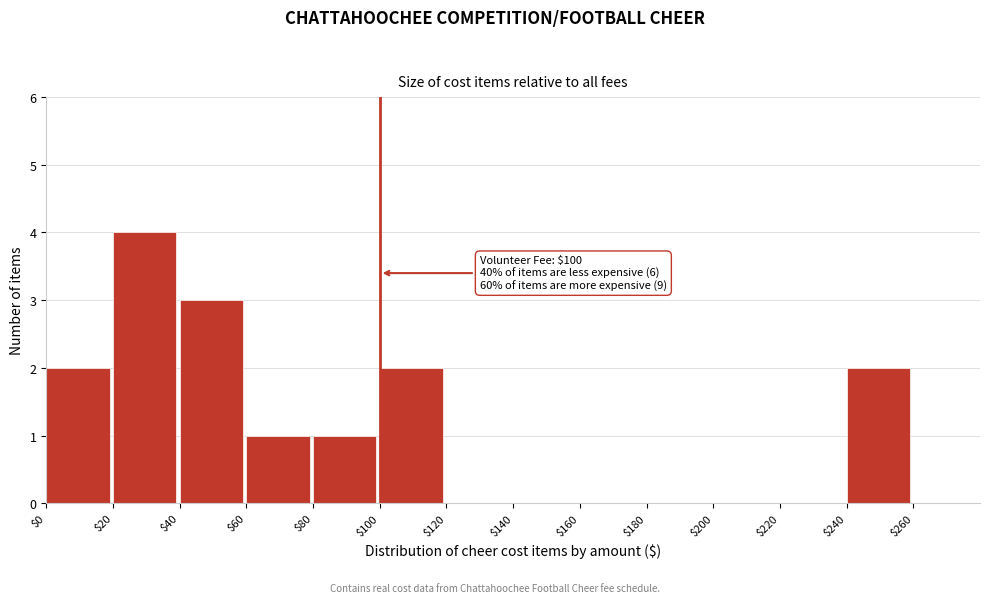

Which range on the x-axis has the tallest bar?

20 to 40